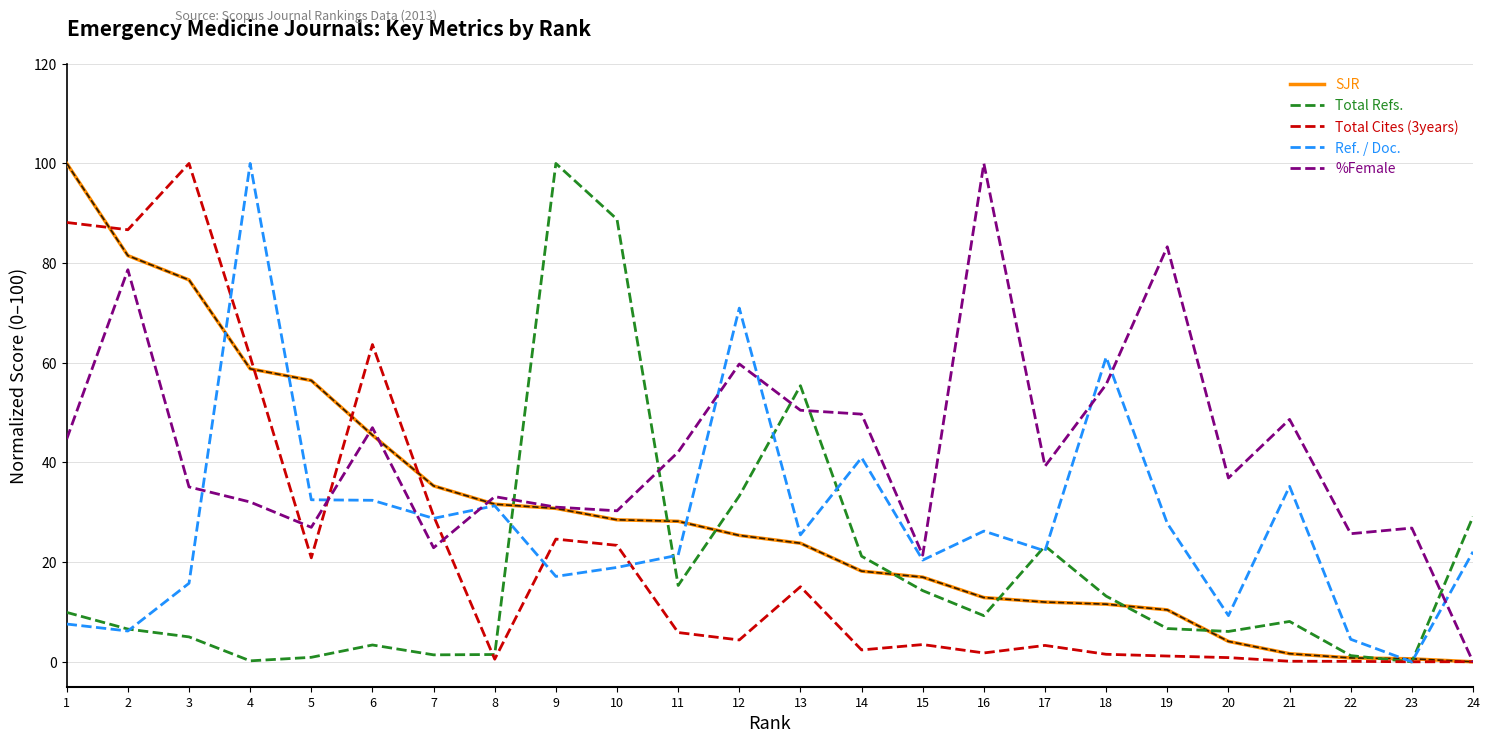

Is the value of Total Refs. at 18 greater than the value of Ref. / Doc. at 19?

No